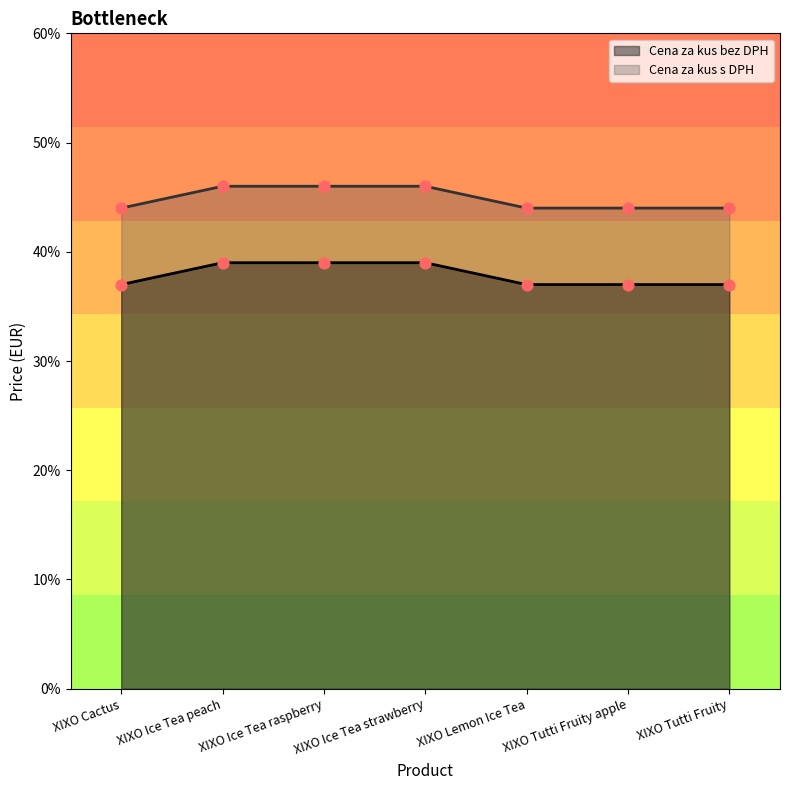

Is the value of Cena za kus bez DPH at XIXO Lemon Ice Tea greater than the value of Cena za kus s DPH at XIXO Tutti Fruity apple?

No